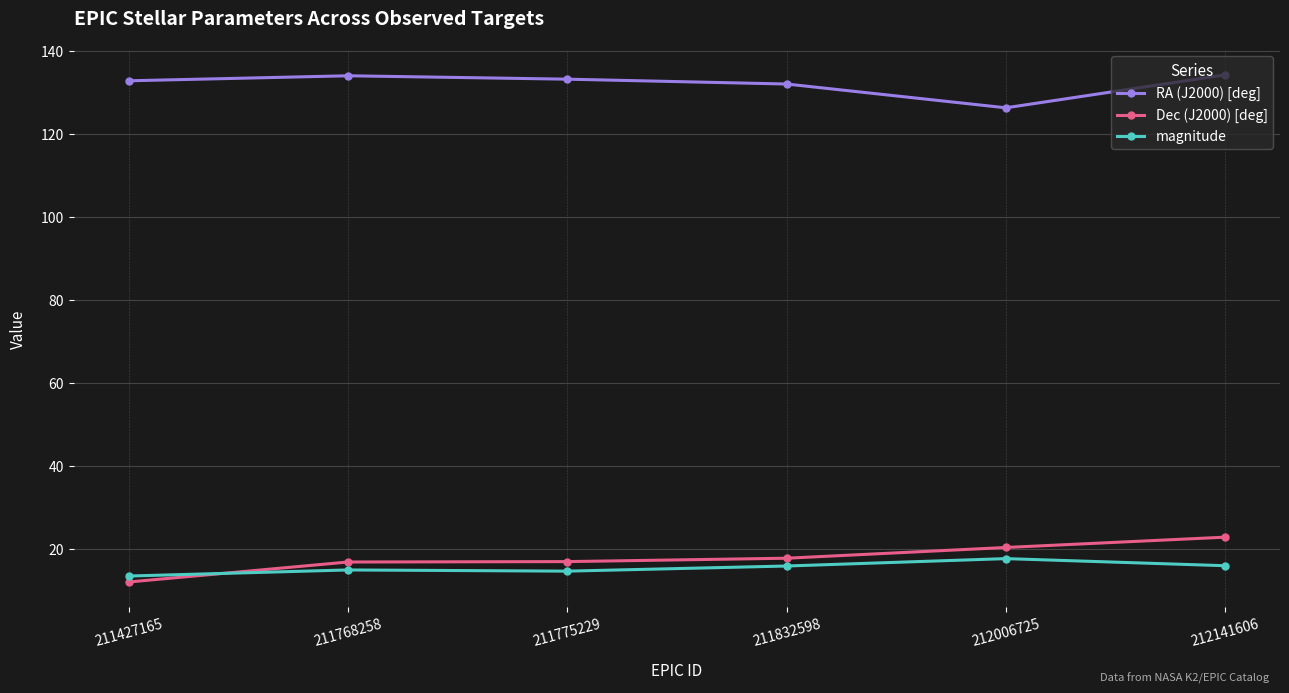

What is the value of the RA (J2000) [deg] point at the 1st from the left?

132.9